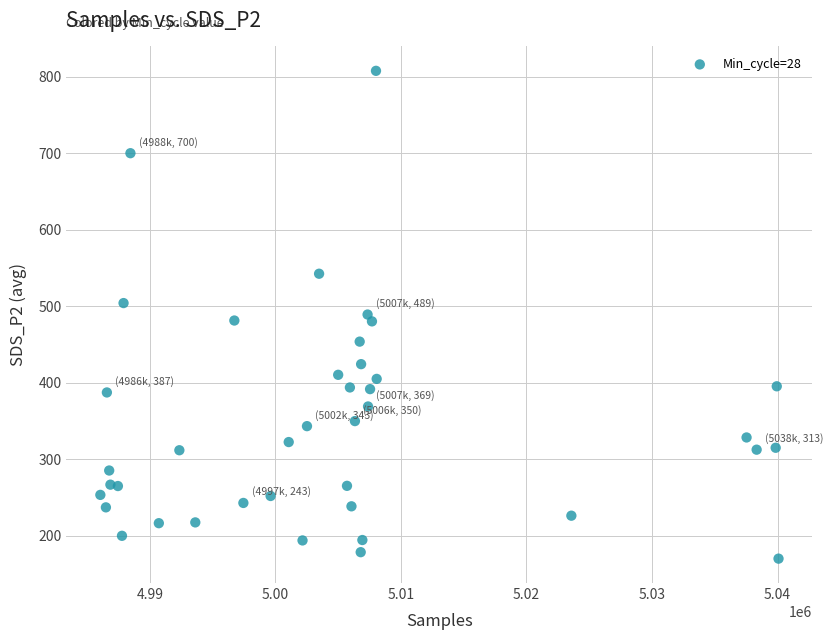

How many points are shown in the scatter plot?

40